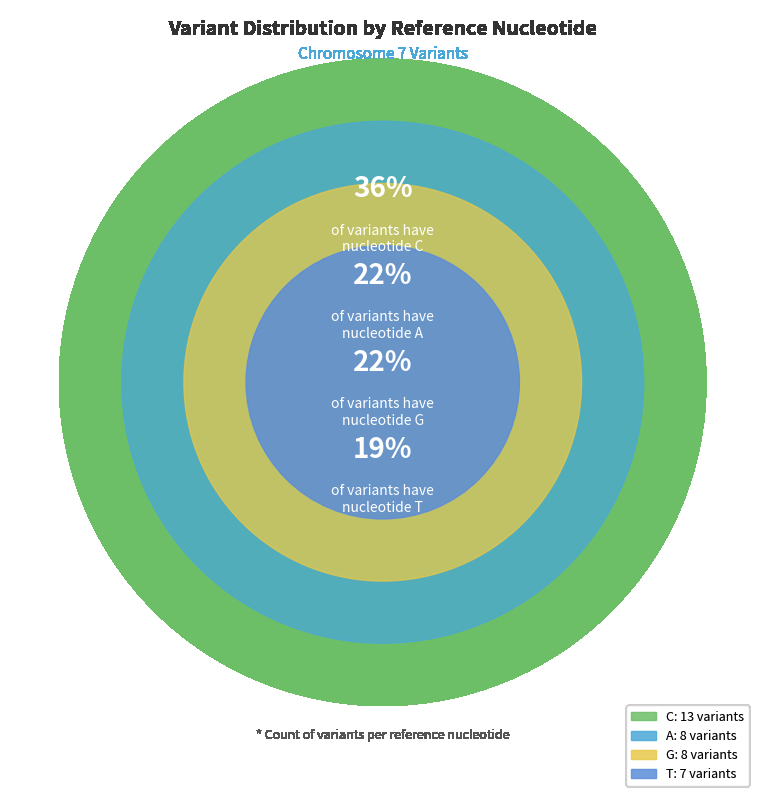

What is the ratio of the value at G to the value at T?

1.1